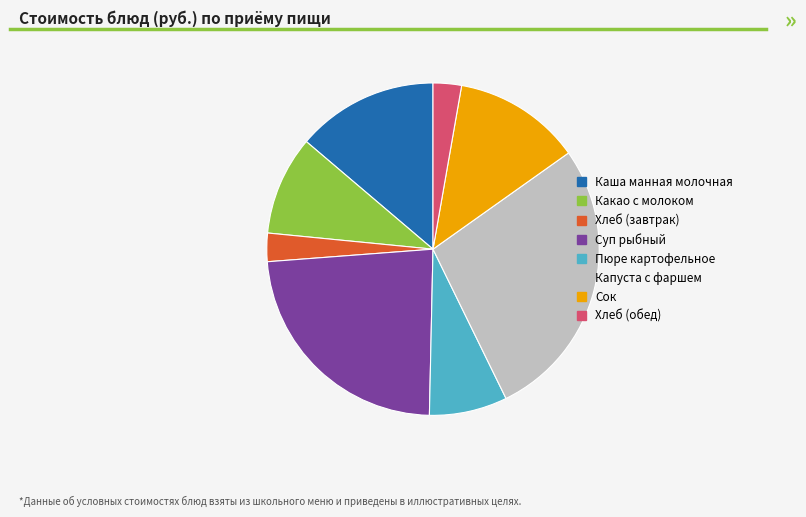

True or false: Сок accounts for 12% of the total.

True